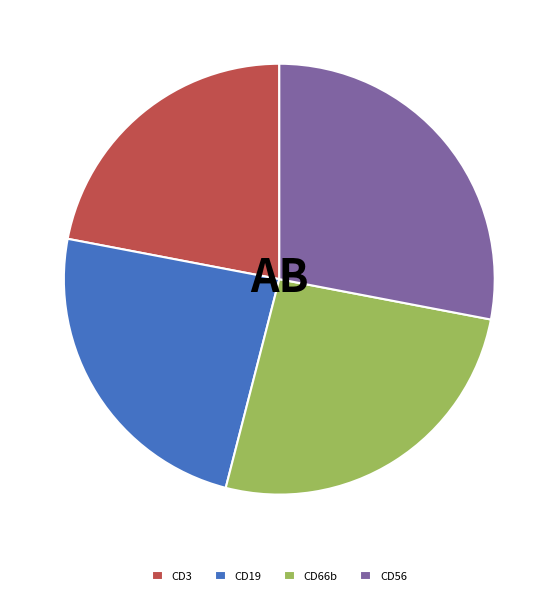

Count the number of slices in the pie.

4